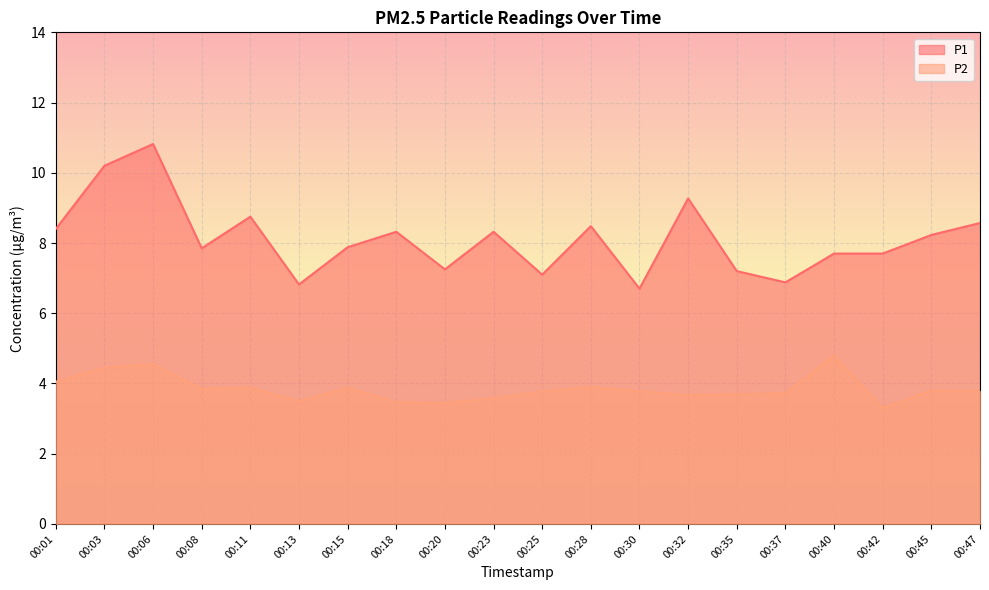

Is it true that P1 equals 7.2 at 00:35?

True